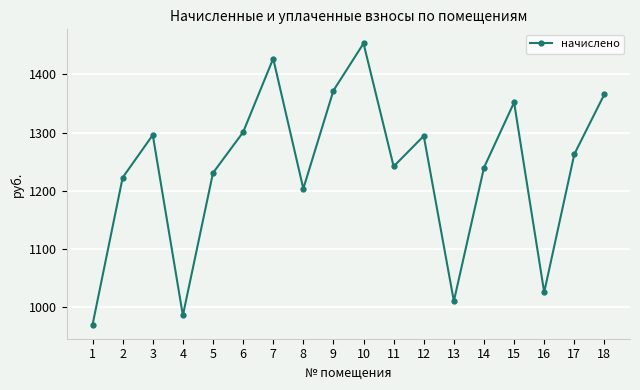

How many categories are shown in the chart?

18